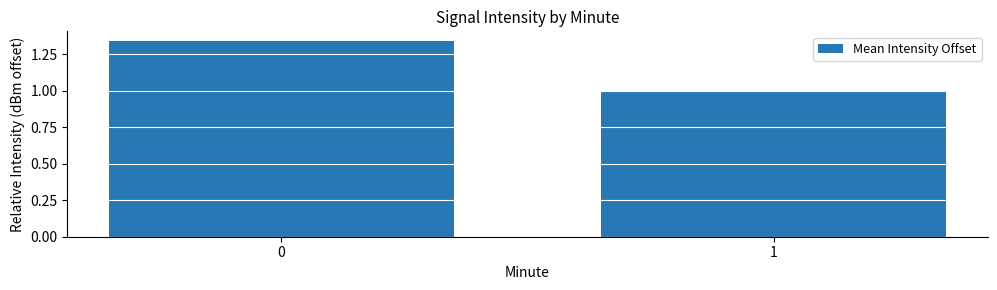

Rank the categories by value from highest to lowest.

0, 1